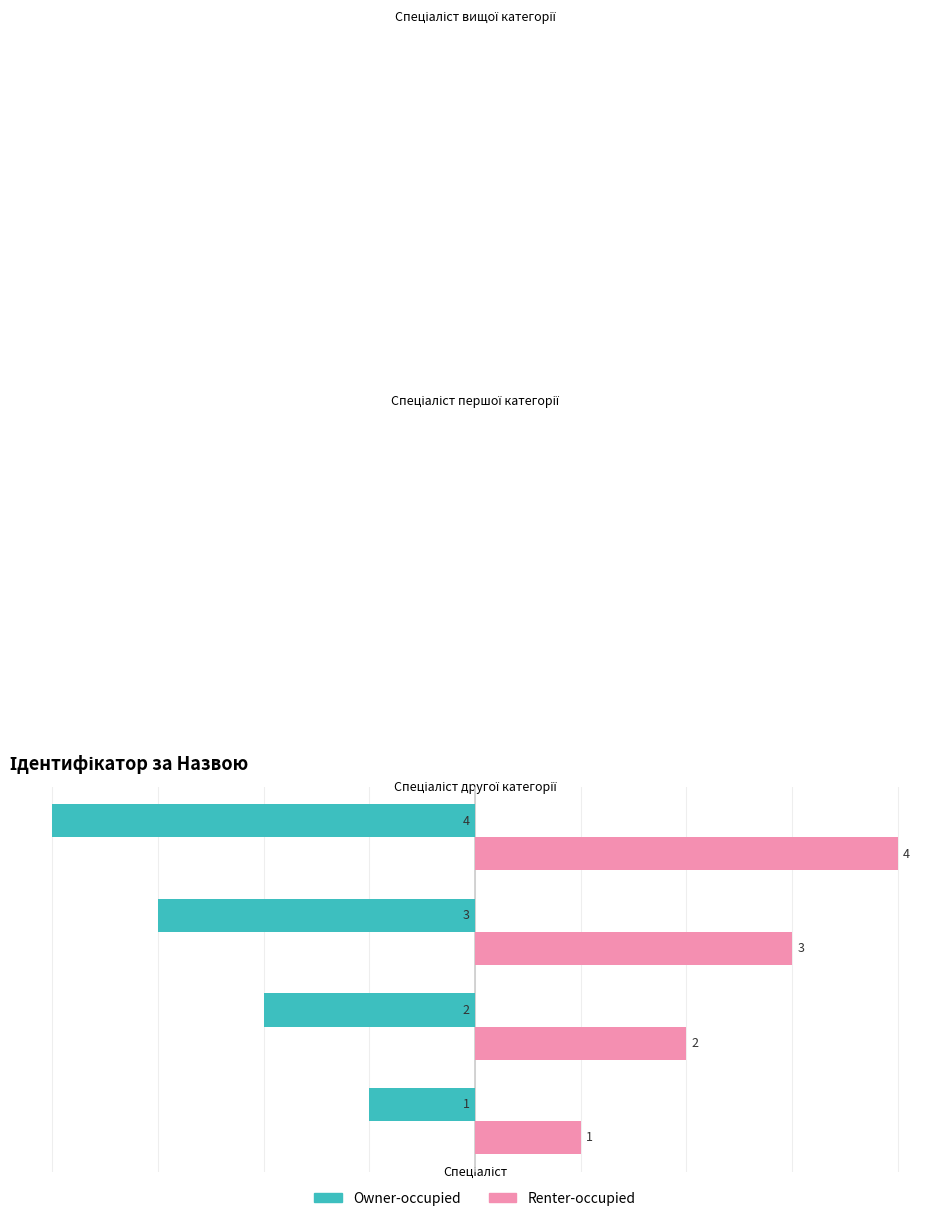

What is the minimum value for Owner-occupied?

-4